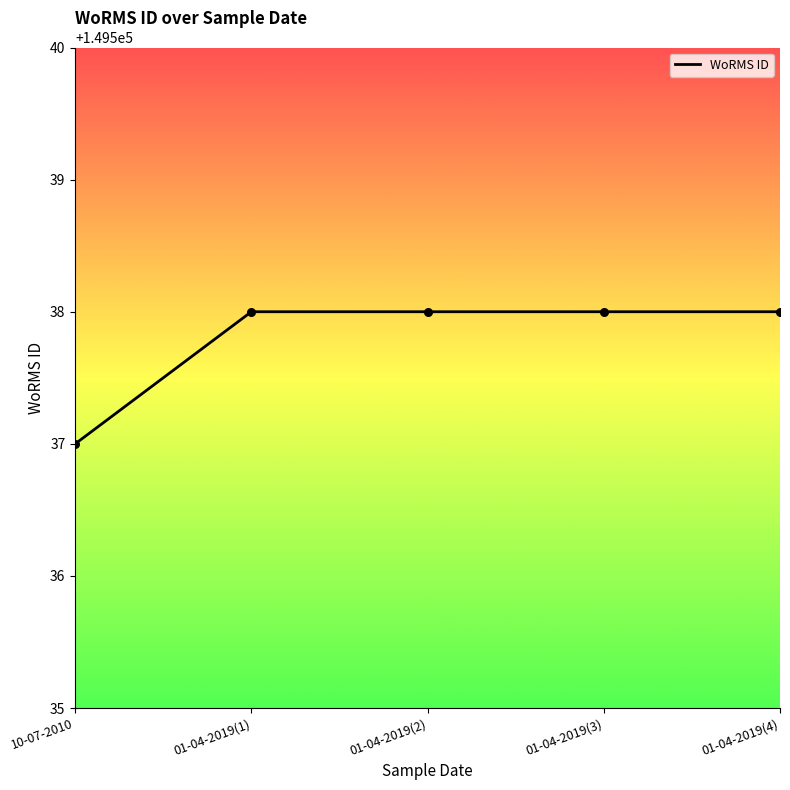

Approximately how many times larger is the value at 10-07-2010 compared to 01-04-2019(2)?

1.0